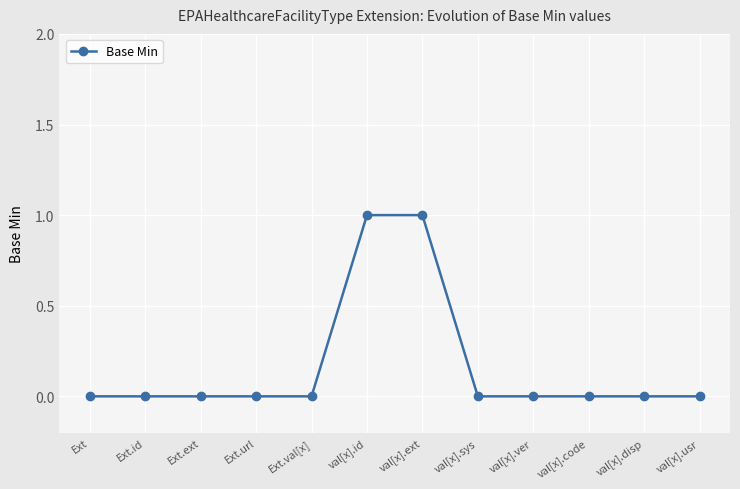

Count the values in the range 0 to 1.

12